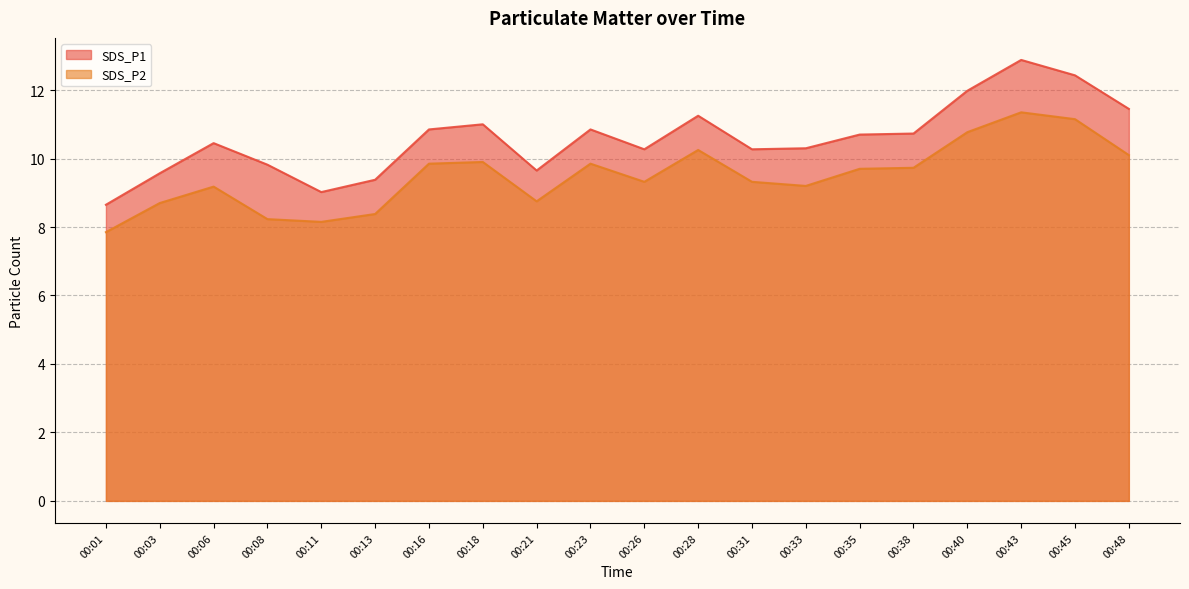

Which category has the lowest value across all series?

00:01